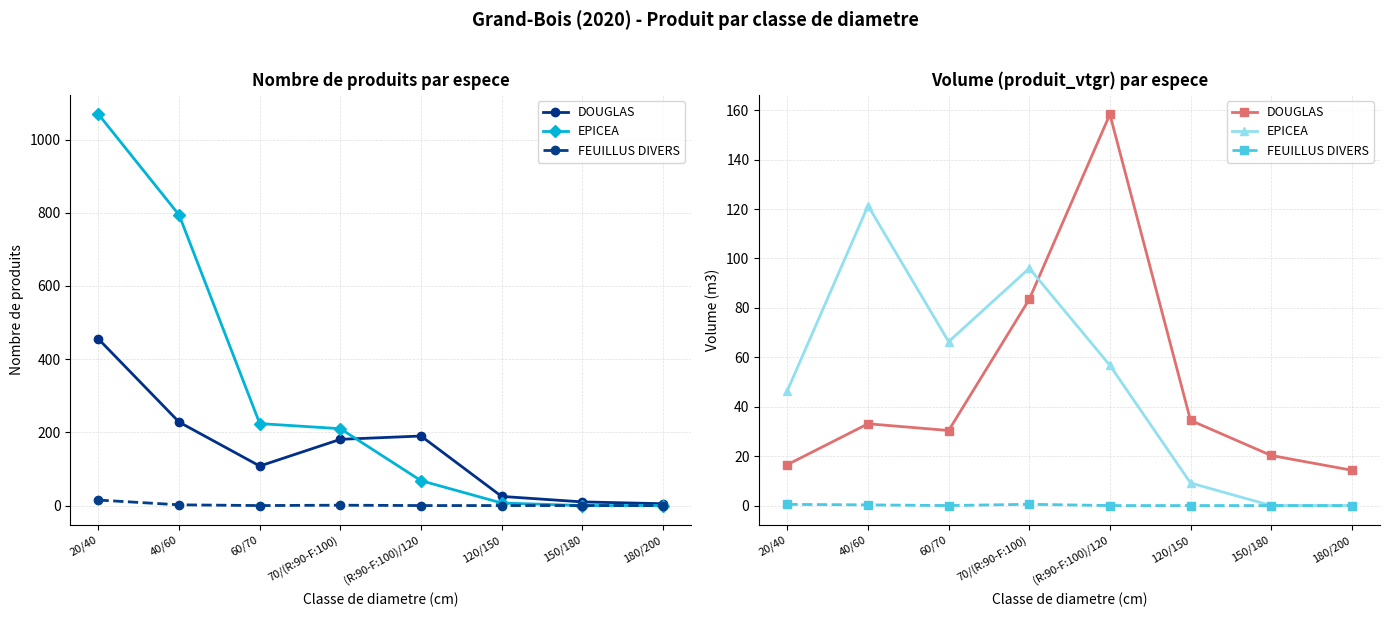

What is the difference between the DOUGLAS values at 20/40 and 150/180?

3.7